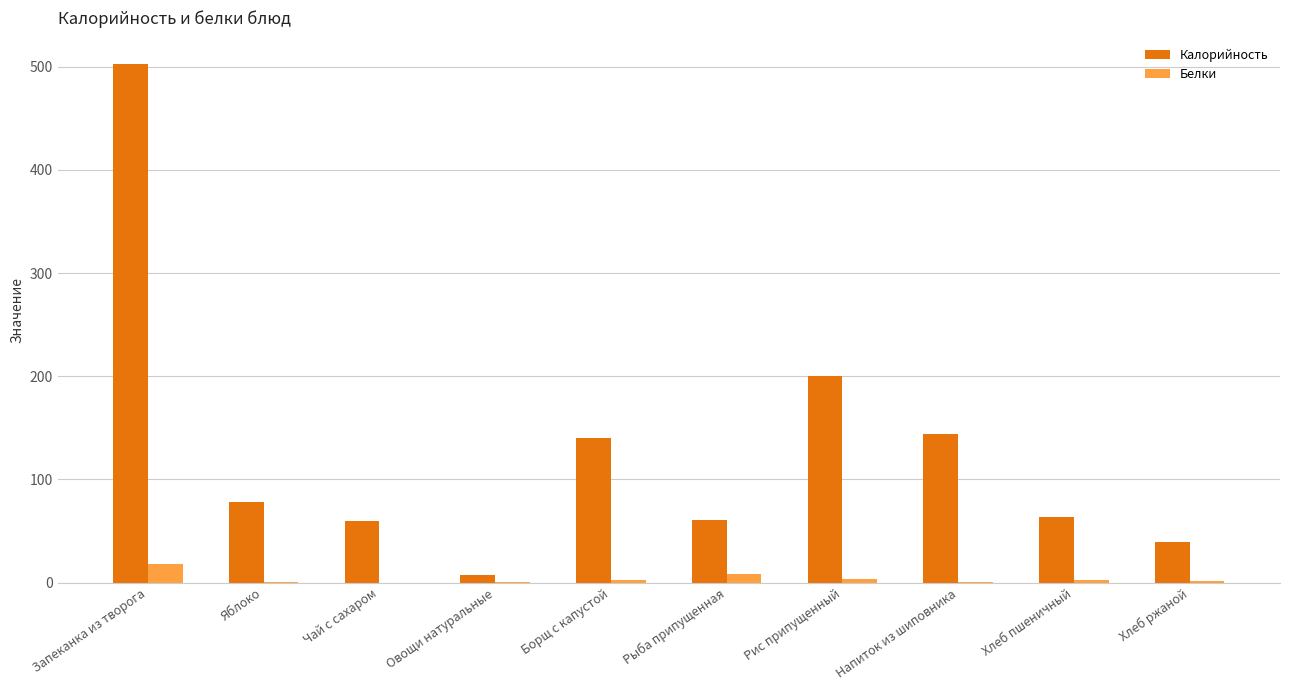

Is it true that Калорийность equals 183.1 at Борщ с капустой?

False